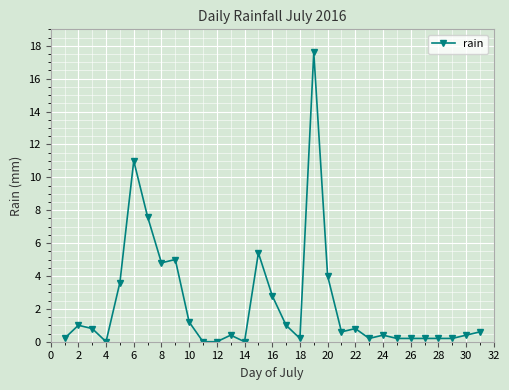

What is the sum of all values?

70.6